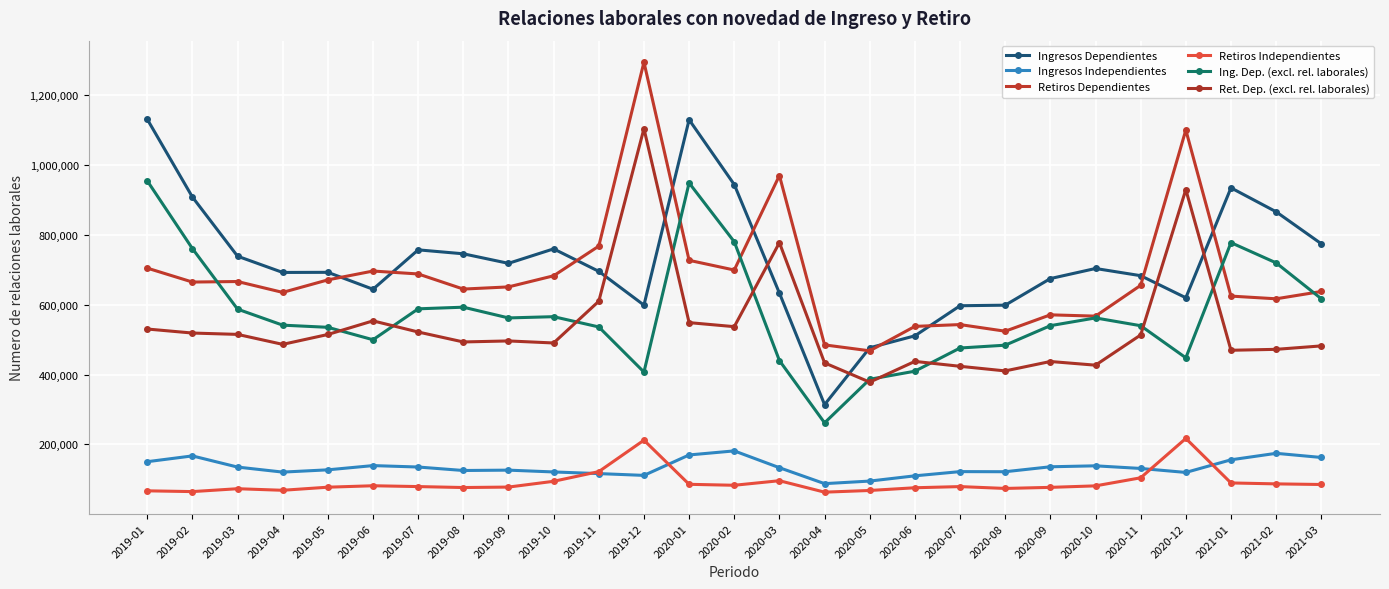

Count the number of data series in this chart.

6